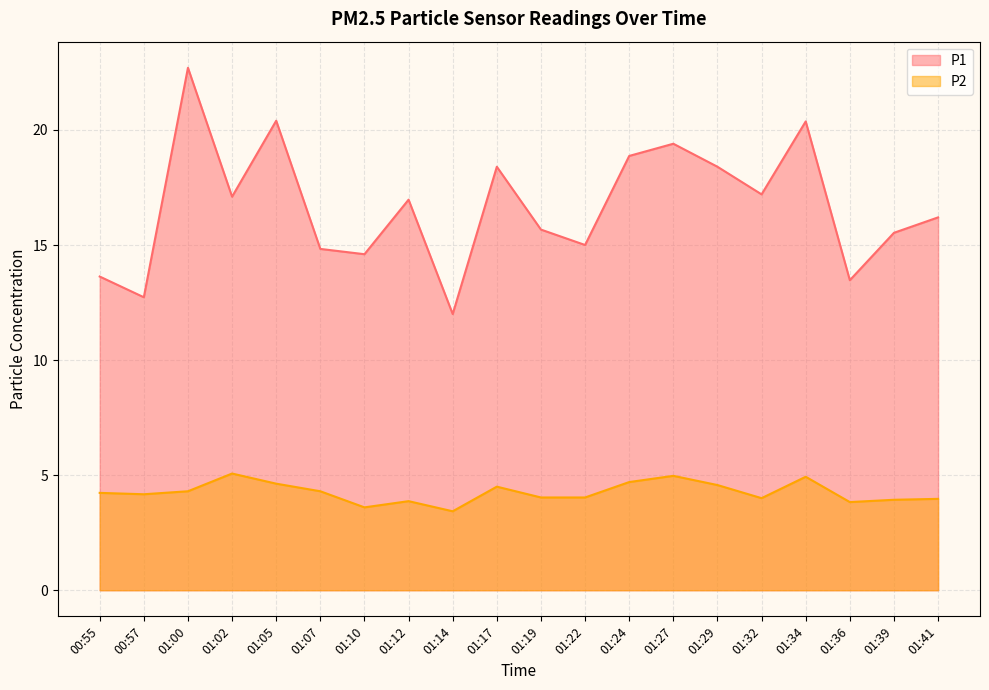

In P2, how many points are lower than both neighbors (excluding endpoints)?

5